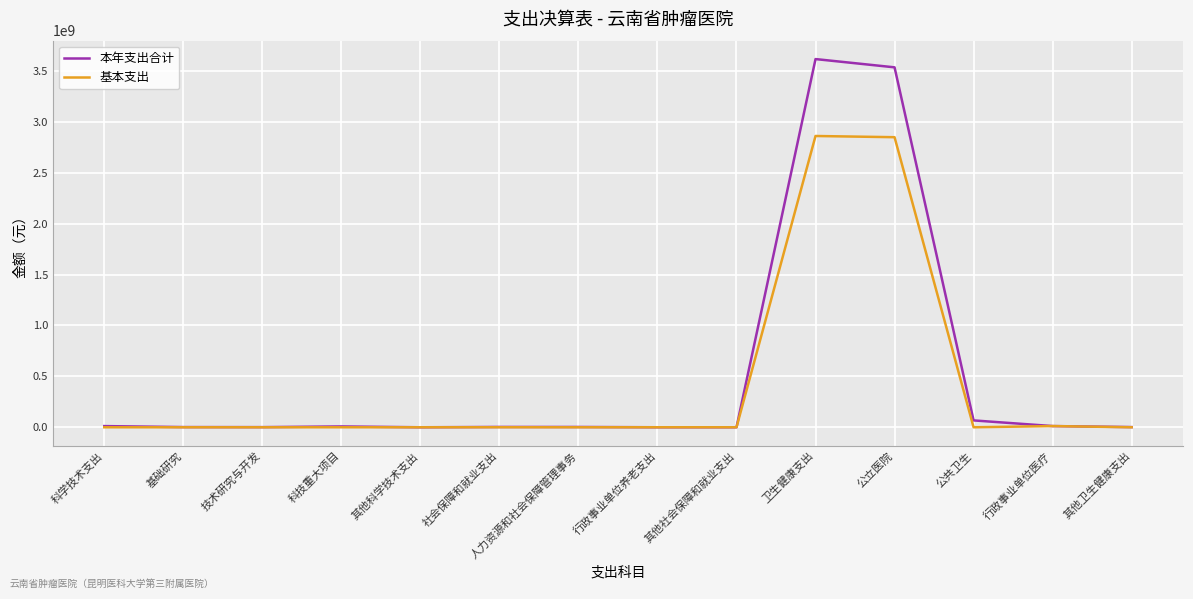

True or false: 本年支出合计 has a value of 1426437.5 at 技术研究与开发.

True